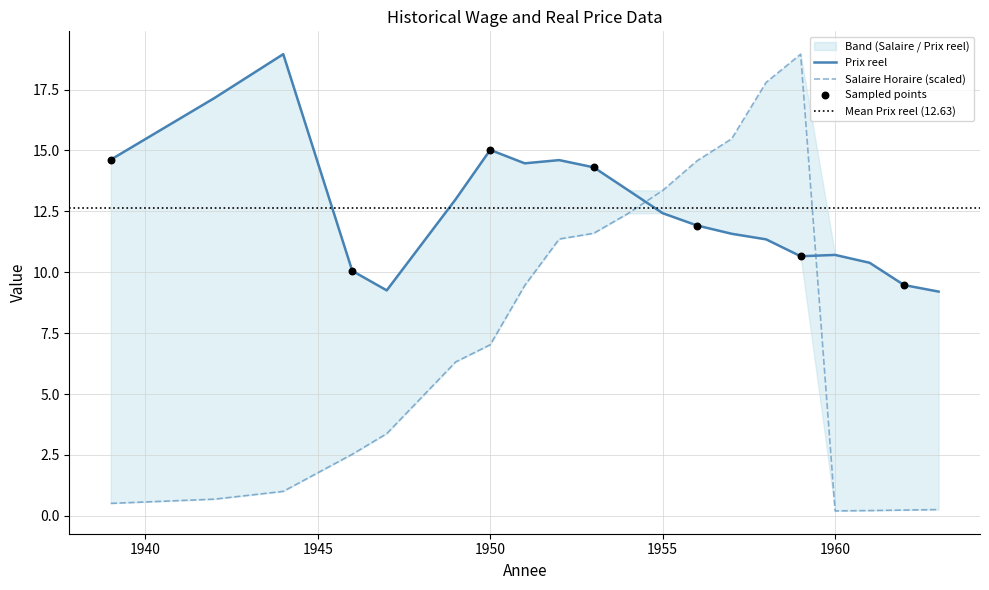

Which series reaches the maximum Y coordinate?

Salaire Horaire